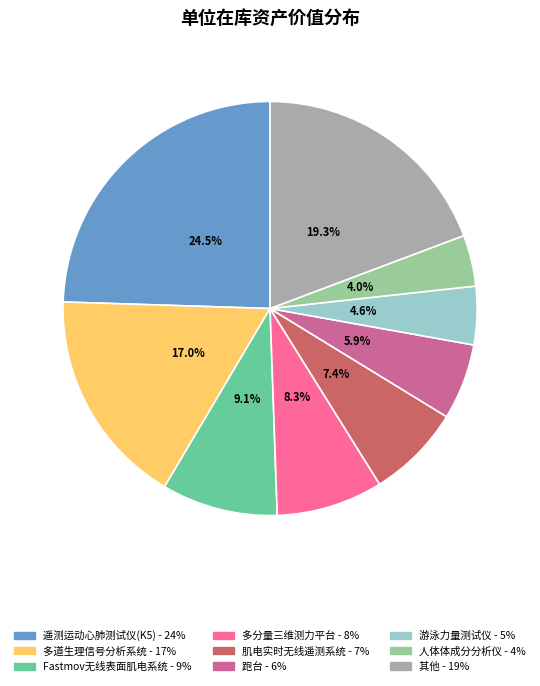

Is there any slice that represents more than half of the pie?

No